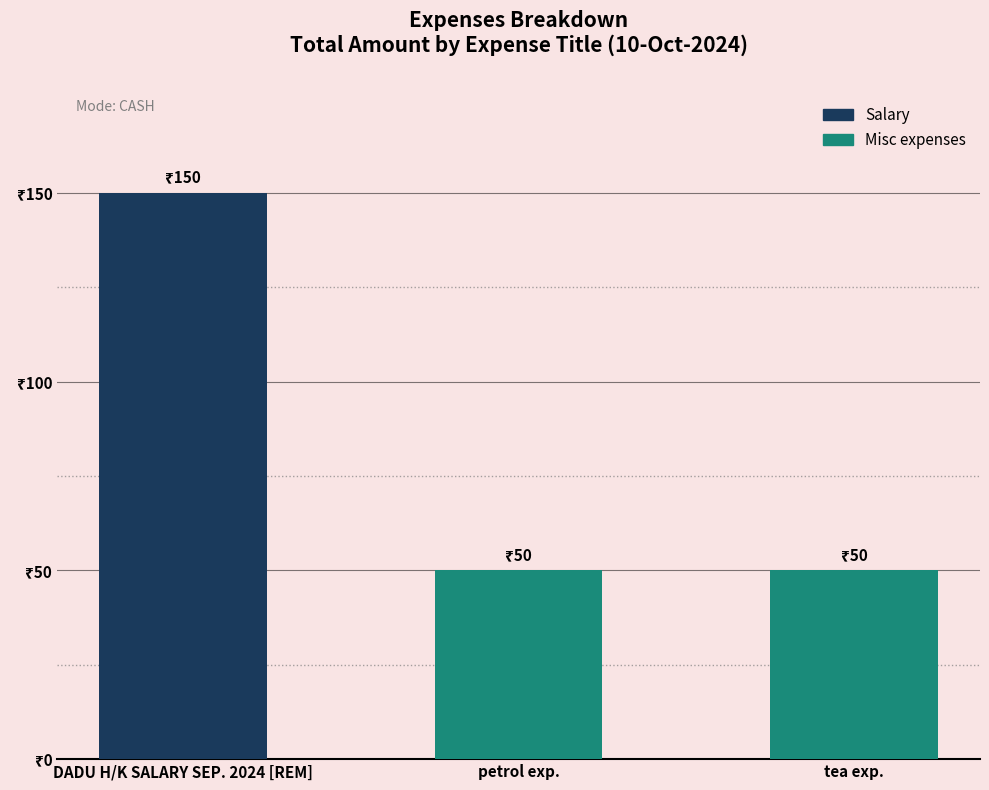

List the labels in order of value, largest first.

DADU H/K SALARY SEP. 2024 [REM], petrol exp., tea exp.